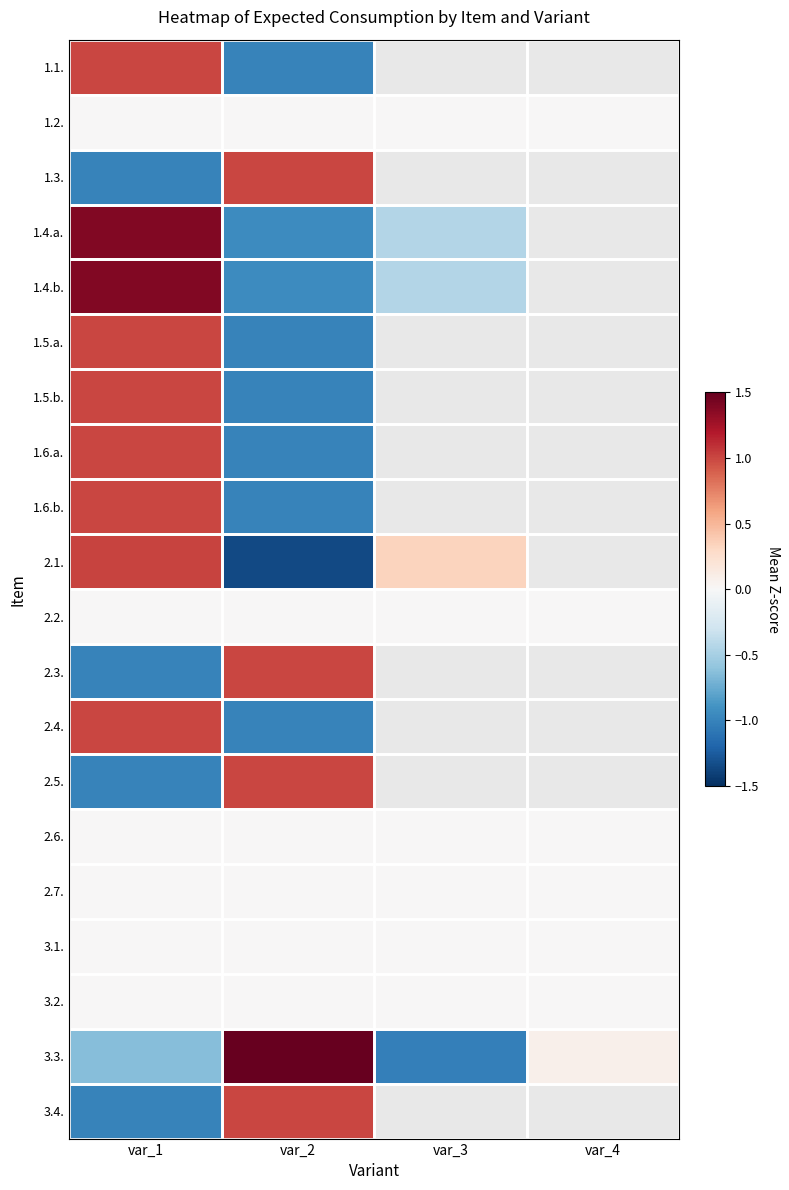

List the series in order of their peak value, highest first.

3.3., 1.4.a., 1.4.b., 2.1., 1.1., 1.3., 1.5.a., 1.5.b., 1.6.a., 1.6.b., 2.3., 2.4., 2.5., 3.4., 1.2., 2.2., 2.6., 2.7., 3.1., 3.2.